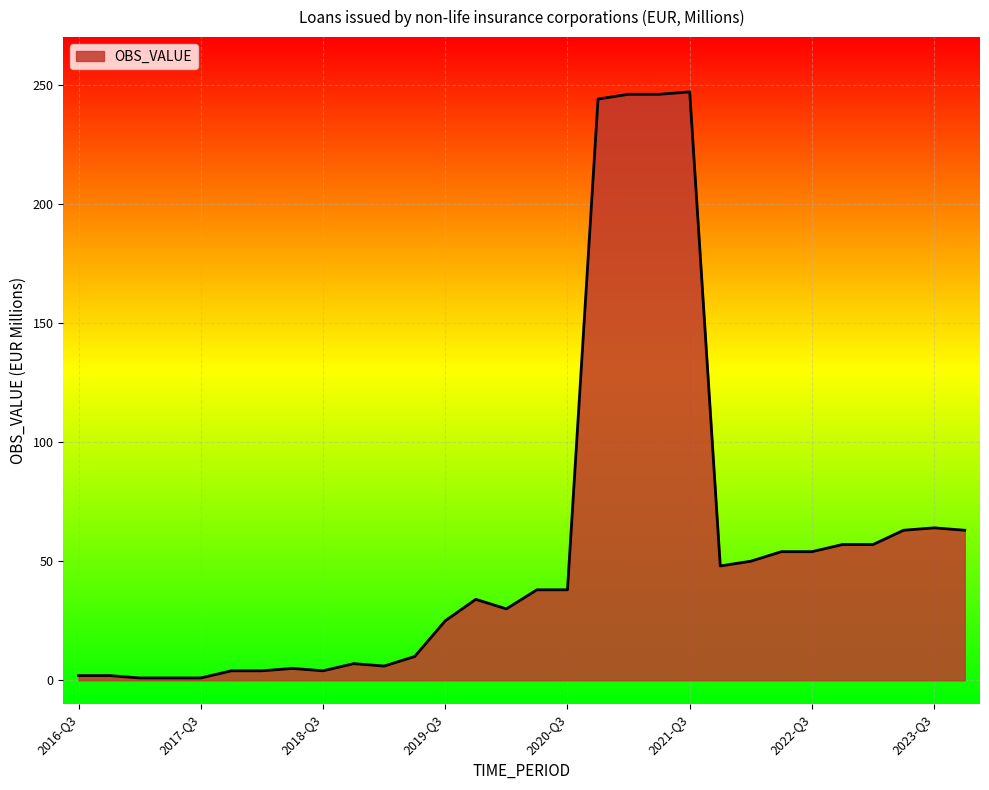

What is the difference between the maximum and minimum values?

246